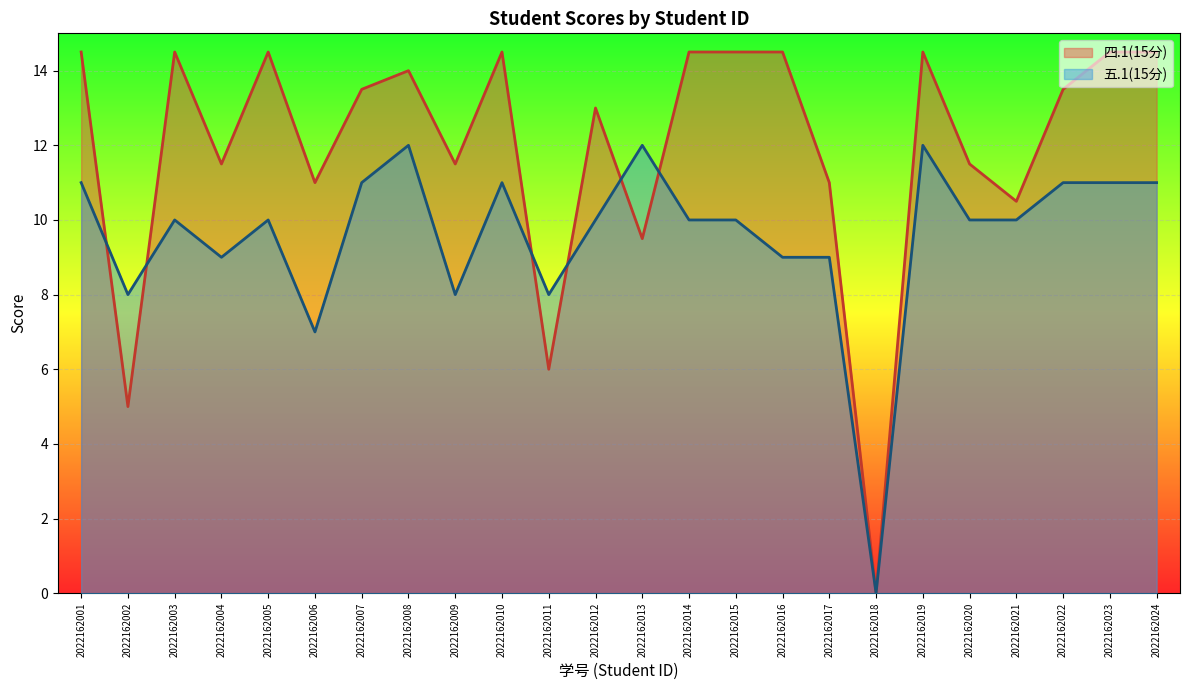

Which series changed the most between 2022162004 and 2022162009?

五.1(15分)